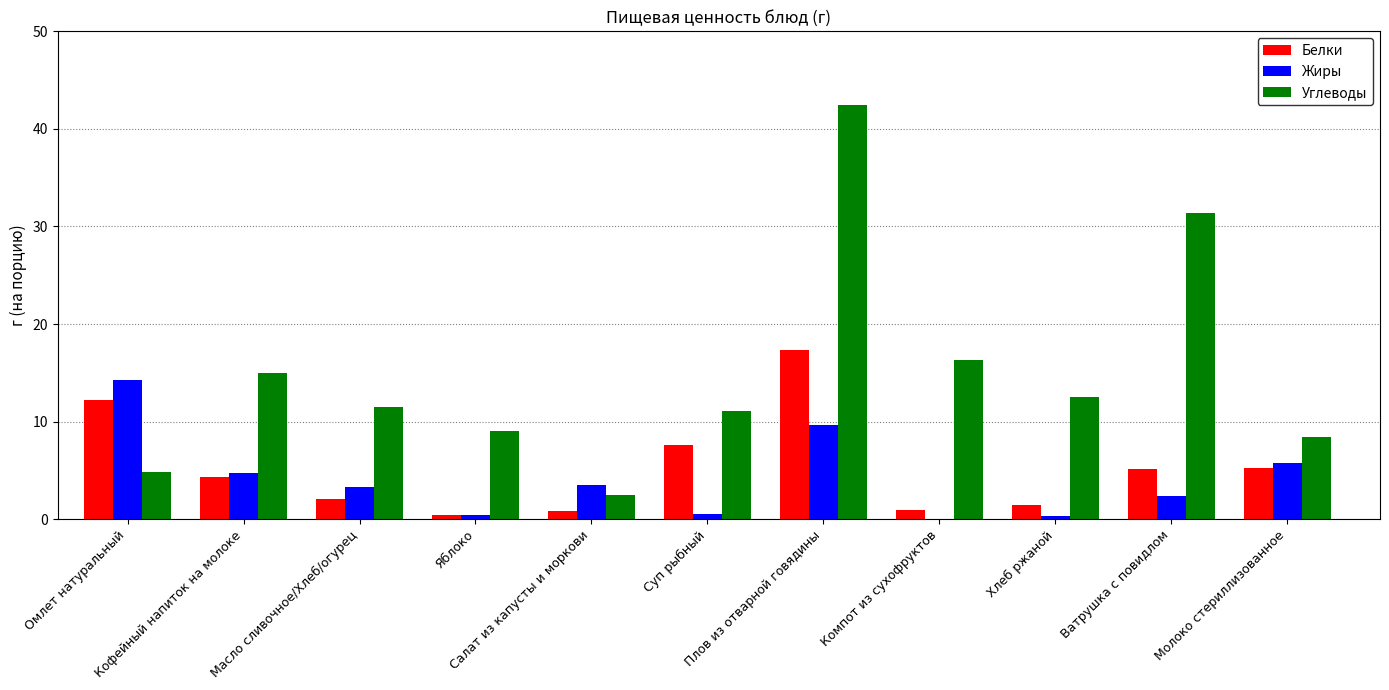

The value of Углеводы at Ватрушка с повидлом is 16.6. True or false?

False